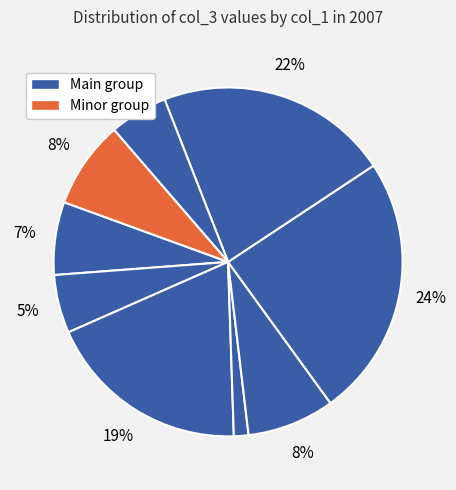

Which slice is the smallest?

1